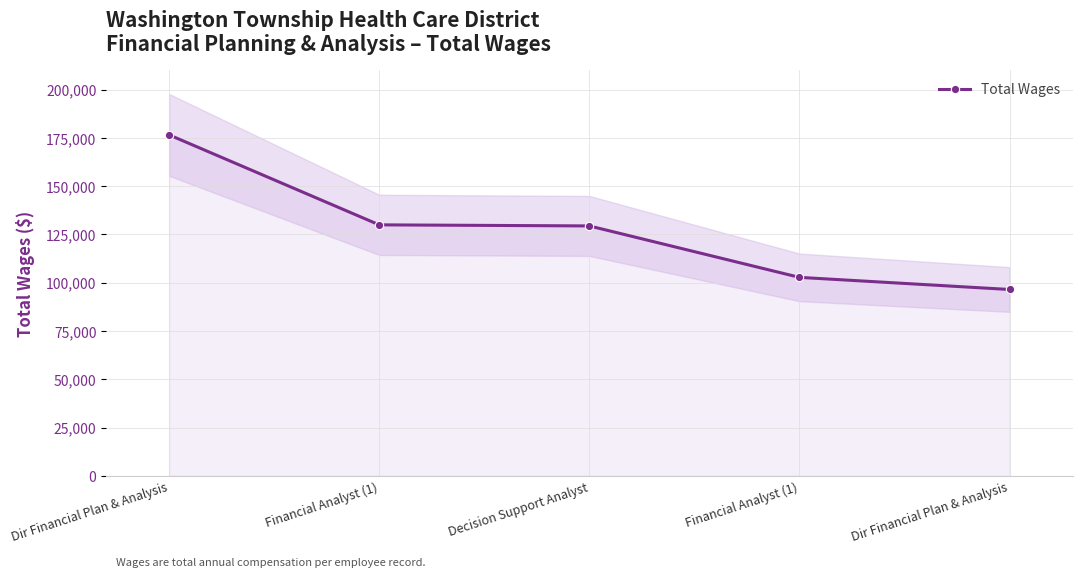

What is the value of the 5th point from the left?

176529